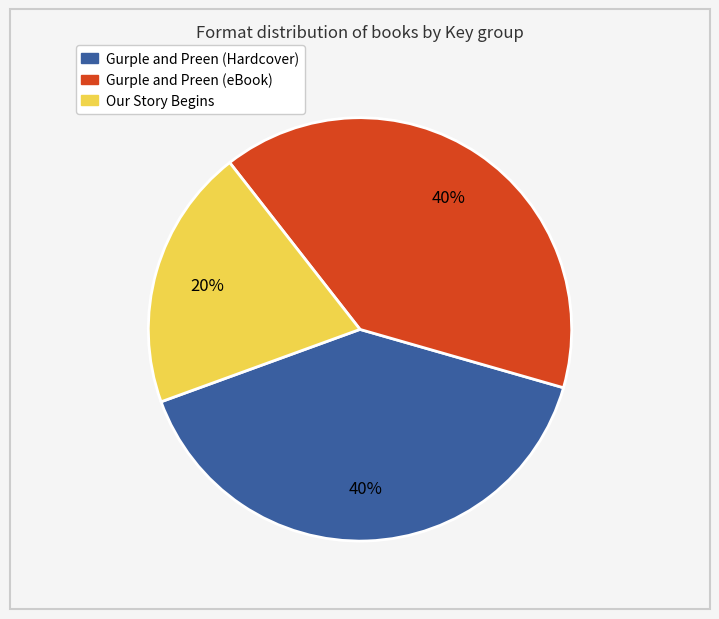

Is there a majority slice in this chart?

No